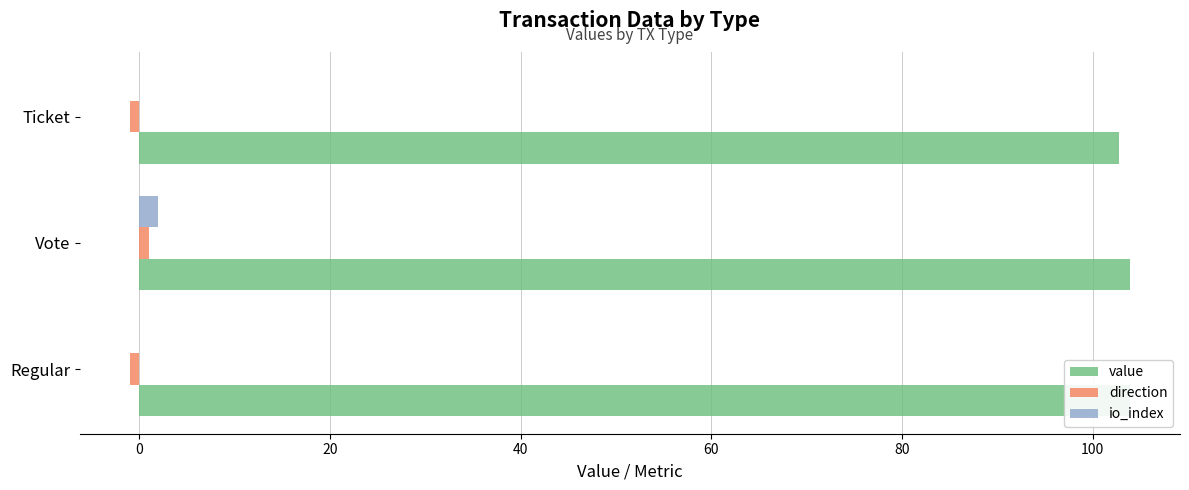

What is the spread (max minus min) of values at Vote?

102.9